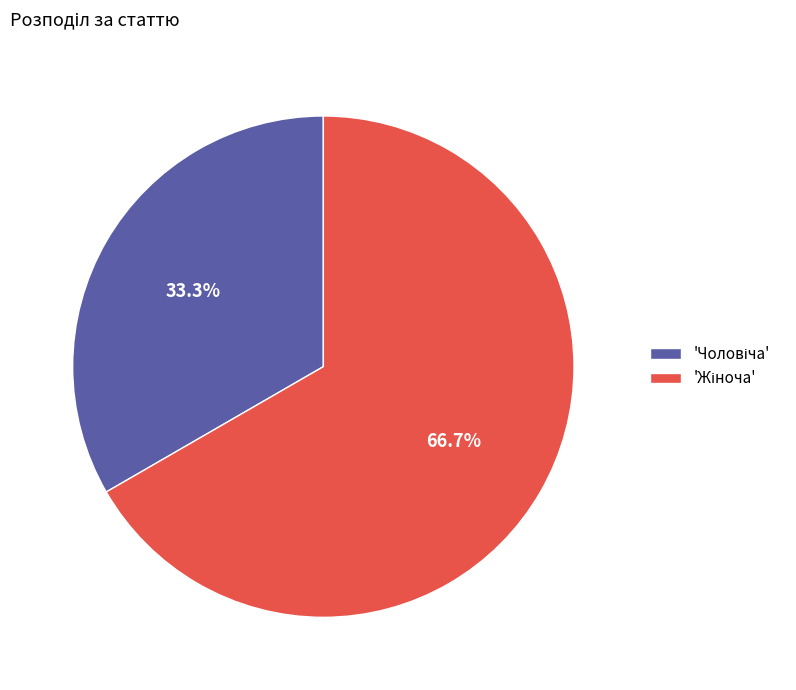

Is there any slice that represents more than half of the pie?

Yes